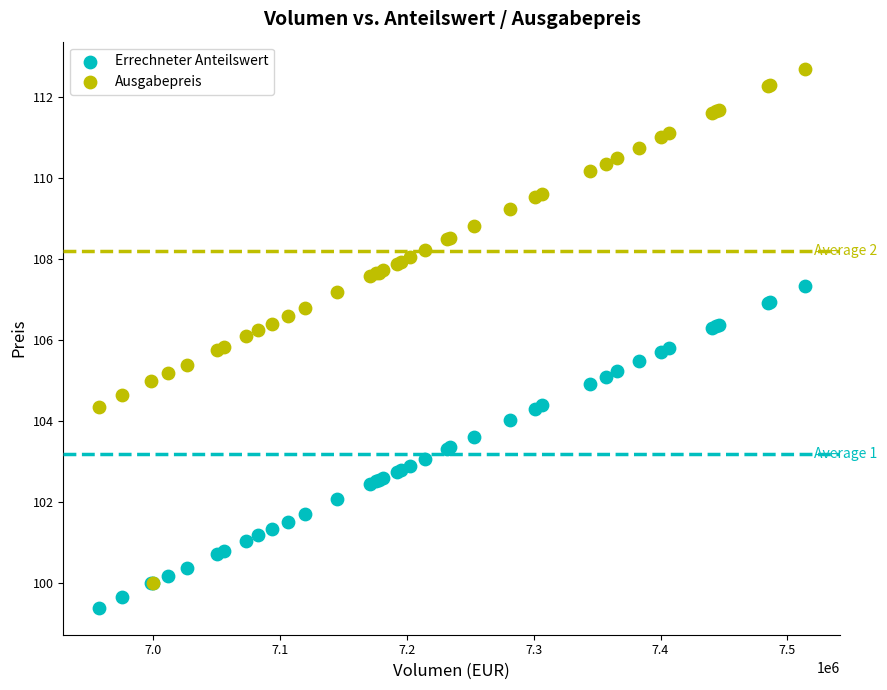

Which series has the widest spread of Y values?

Ausgabepreis